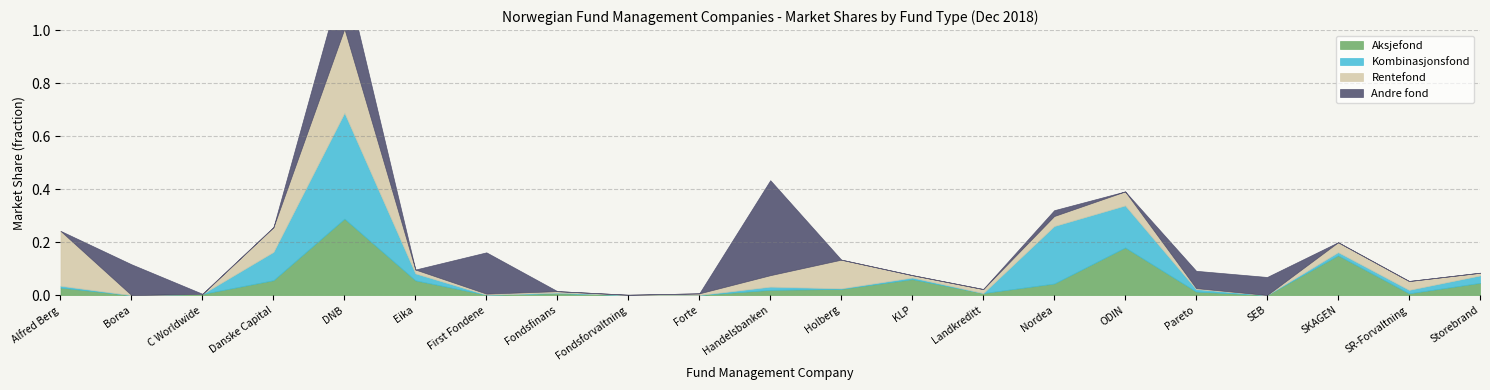

How many lines are shown in the chart?

4